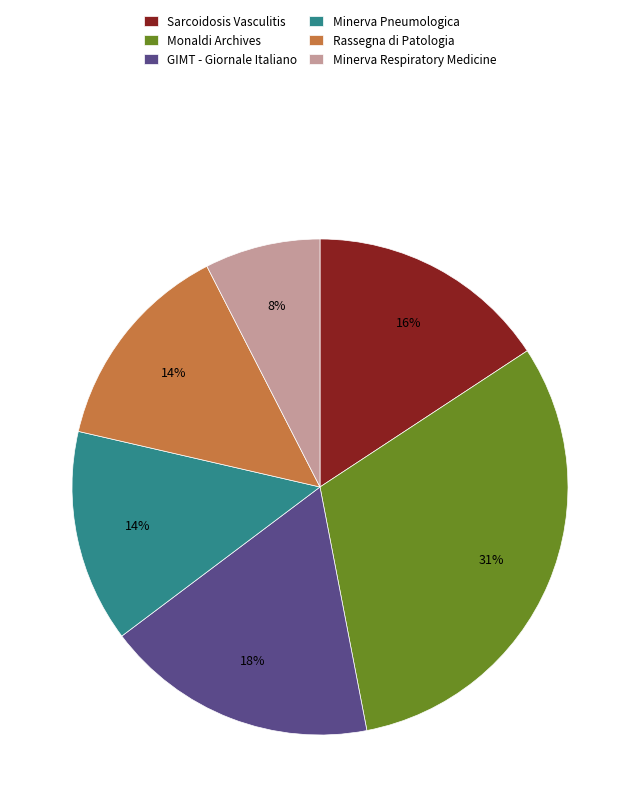

True or false: Sarcoidosis Vasculitis accounts for 16% of the total.

True